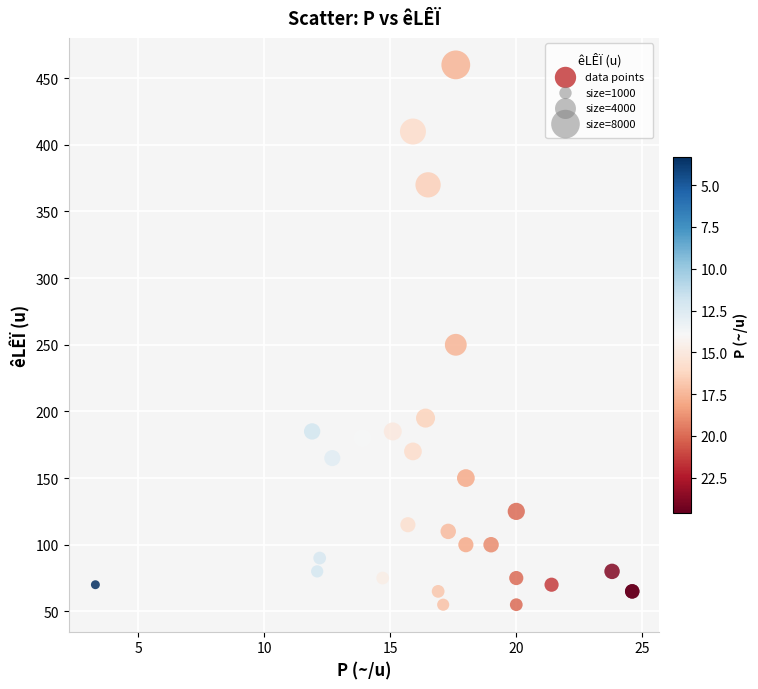

What Y value in the scatter plot is closest to 257?

250